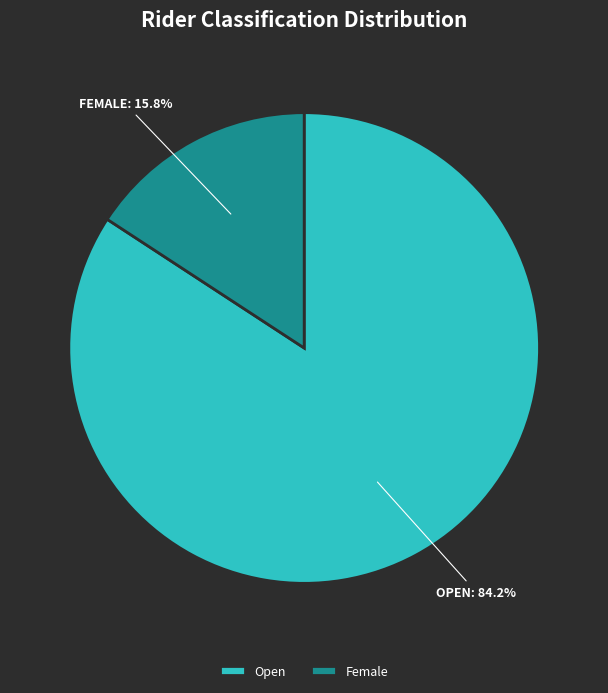

Is it true that Female is 4% of the pie?

False